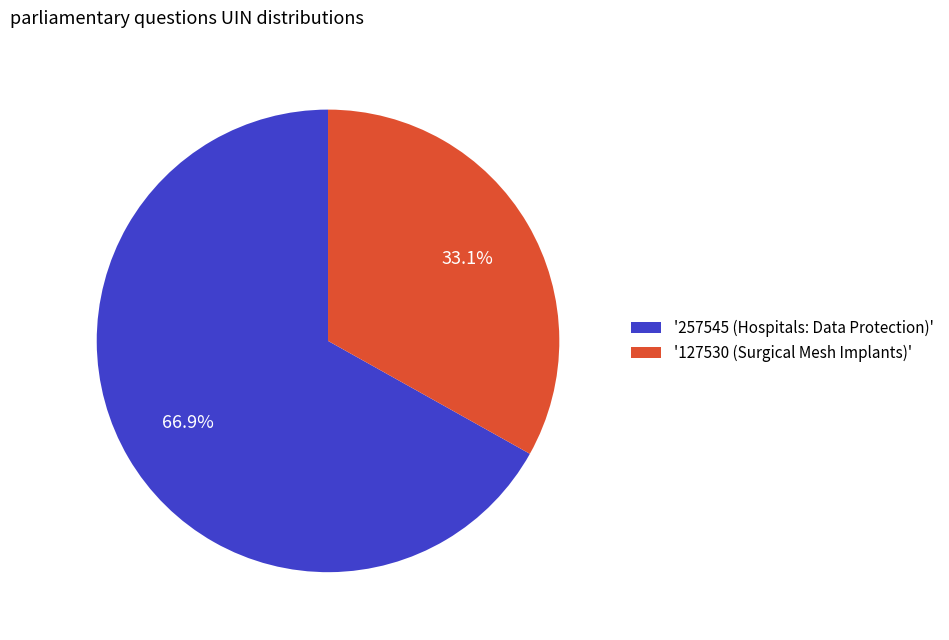

Do '127530 (Surgical Mesh Implants)' and '257545 (Hospitals: Data Protection)' together represent more than half of the pie?

Yes